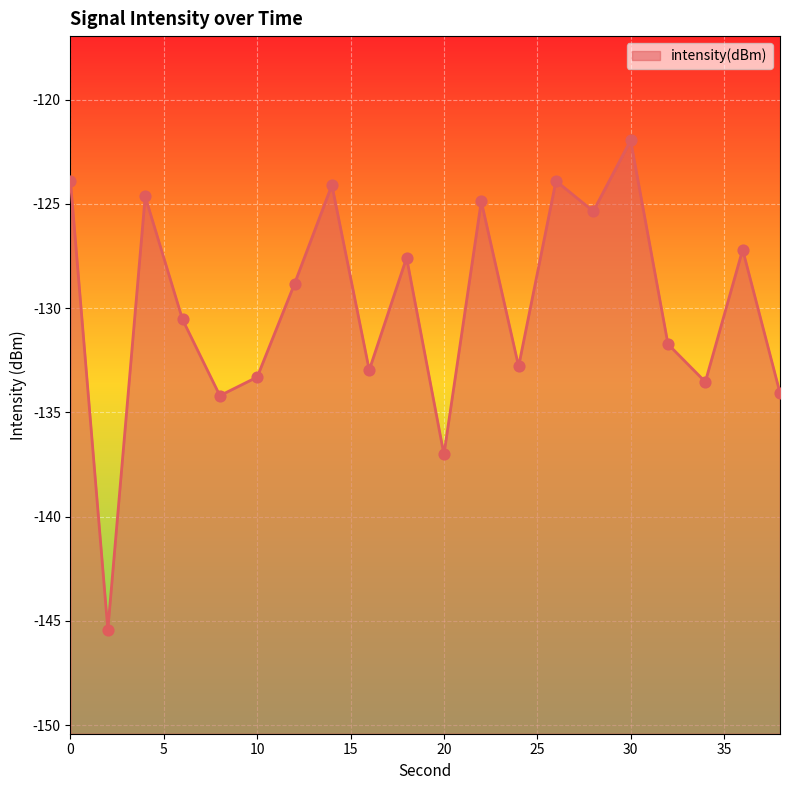

What is the change in value from 24 to 36?

+5.6